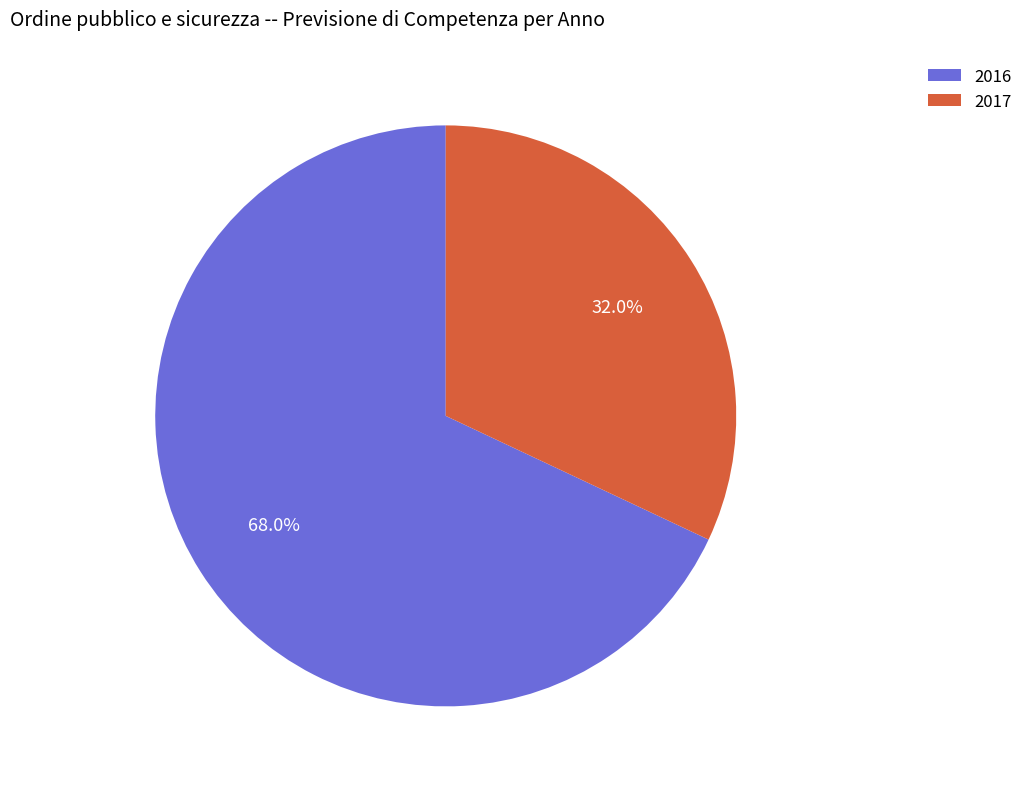

How much of the chart is everything except 2017?

68.0%